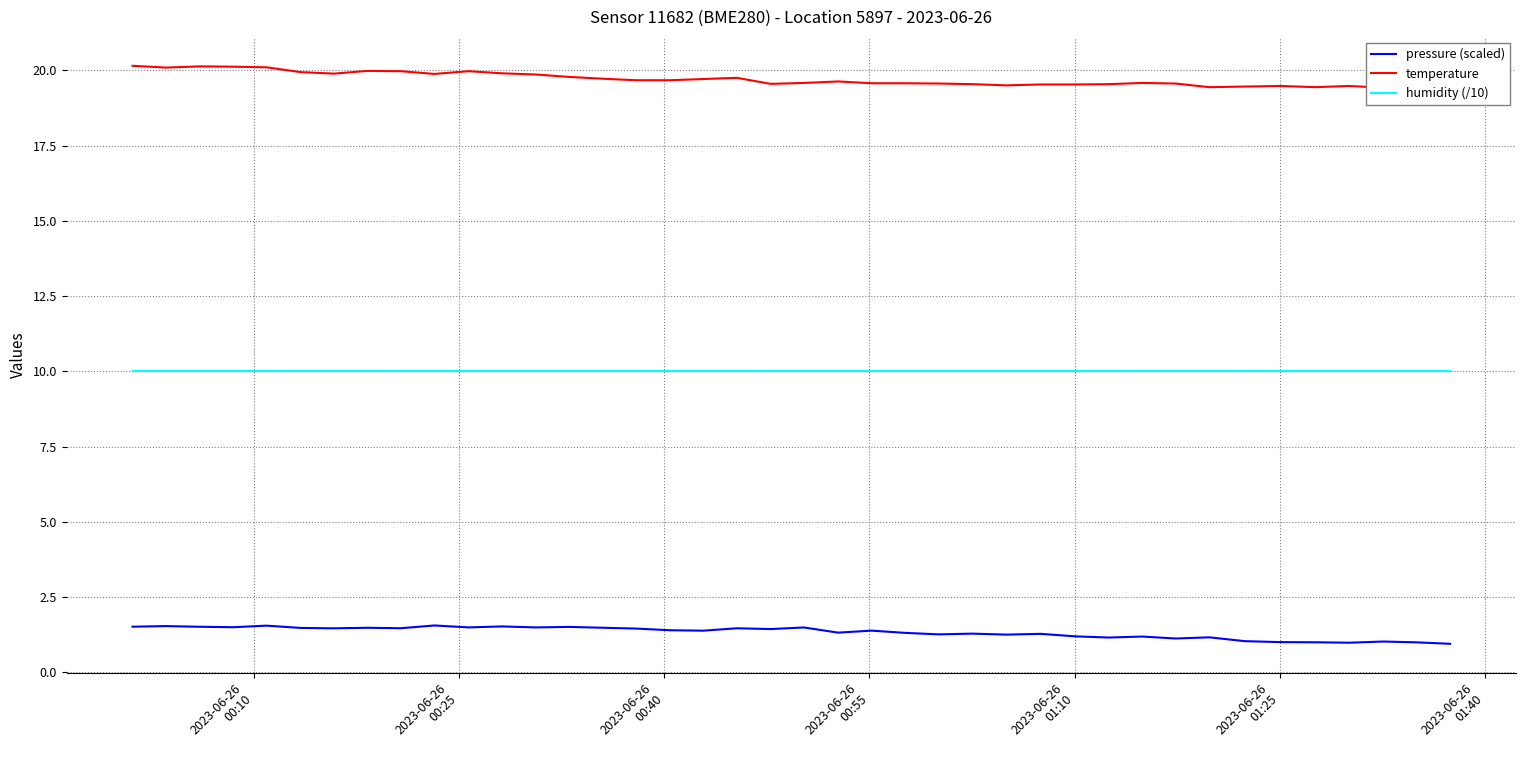

What is the minimum value for humidity (/10)?

10.0